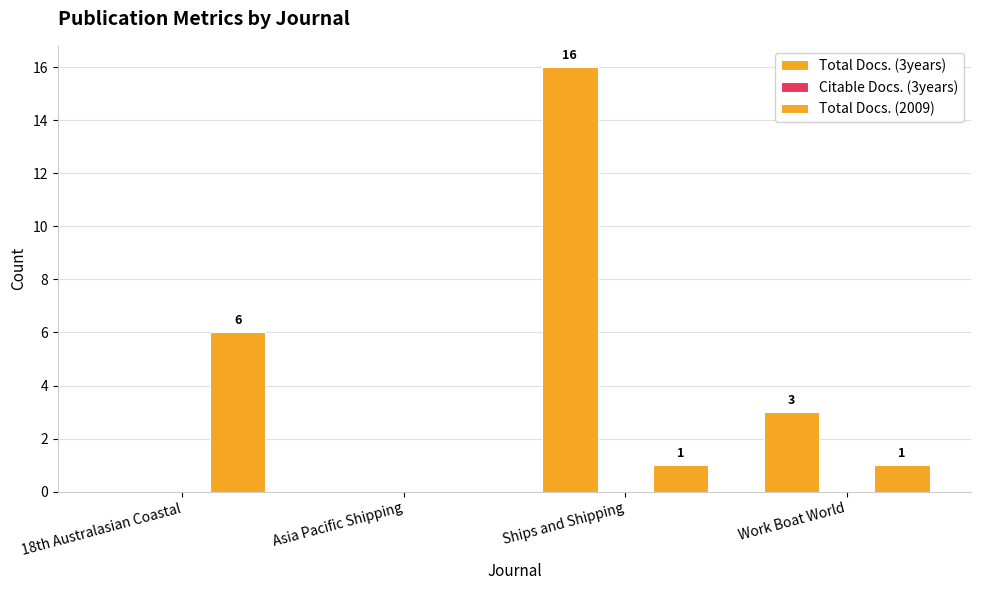

What is the label of the 1st bar from the left?

18th Australasian Coastal